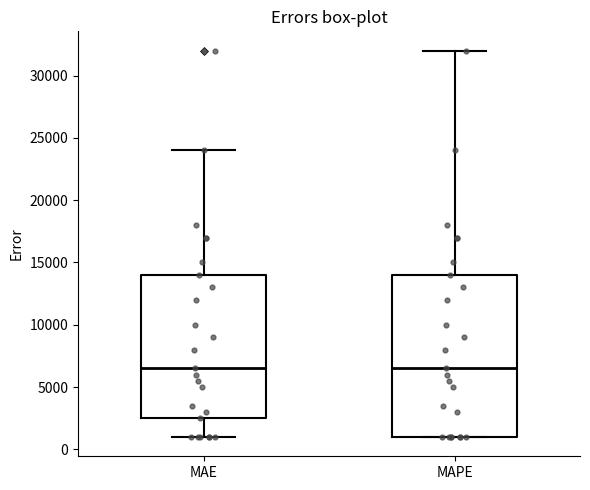

Reading left to right, read every box against the y-axis: the position of its median line, the range the box covers, and the ends of its whiskers. The values are not printed on the chart, so give them approximately, as read against the axis.

MAE: median 6500, box 2500 to 14000, whiskers 1000 to 24000
MAPE: median 6500, box 1000 to 14000, whiskers 1000 to 32000